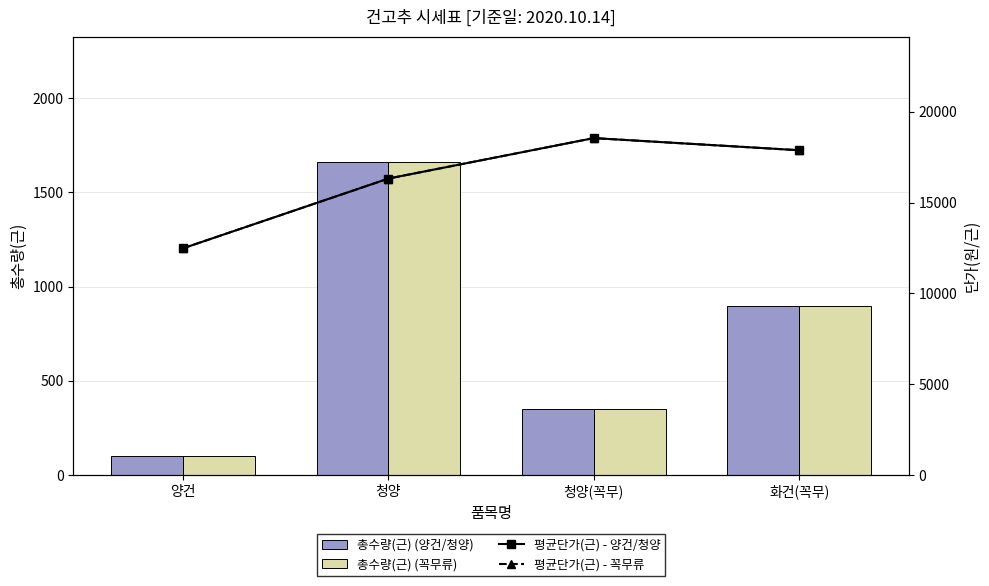

Reading left to right, list all the values displayed in this chart.

총수량(근): 양건=100	청양=1660	청양(꼭무)=350	화건(꼭무)=898
총수량(근) - 참고: 양건=100	청양=1660	청양(꼭무)=350	화건(꼭무)=898
평균단가(원/근) - CE: 양건=12485	청양=16325	청양(꼭무)=18553	화건(꼭무)=17884
평균단가(원/근) - UK: 양건=12485	청양=16325	청양(꼭무)=18553	화건(꼭무)=17884